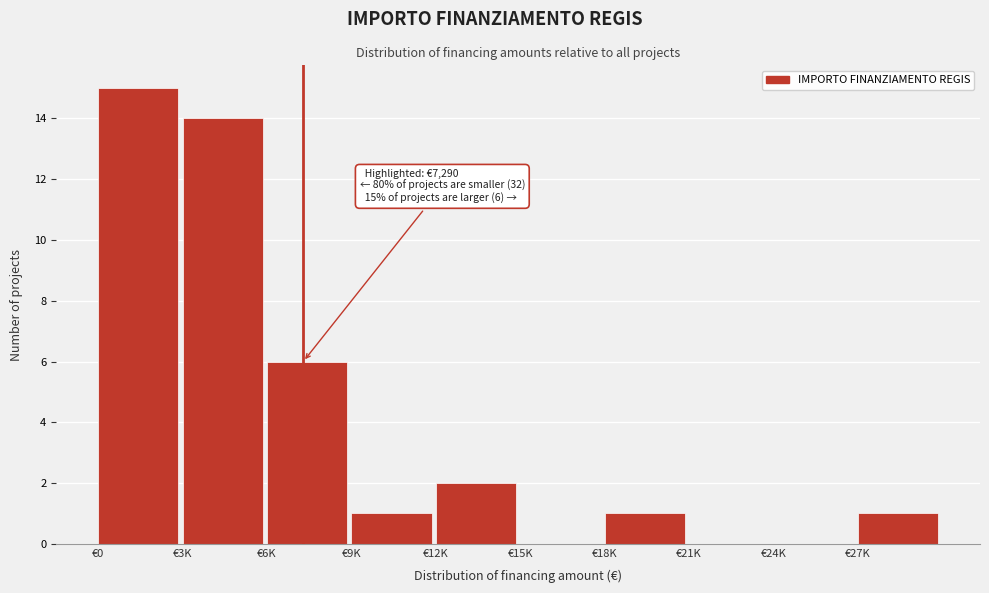

Reading left to right, transcribe all the data shown in this chart.

€0=15	€3K=14	€6K=6	€9K=1	€12K=2	€15K=0	€18K=1	€21K=0	€24K=0	€27K=1